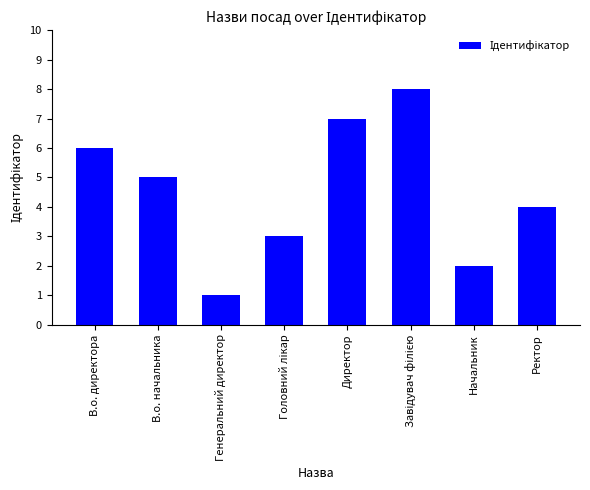

Count the values in the range 3 to 7.

5